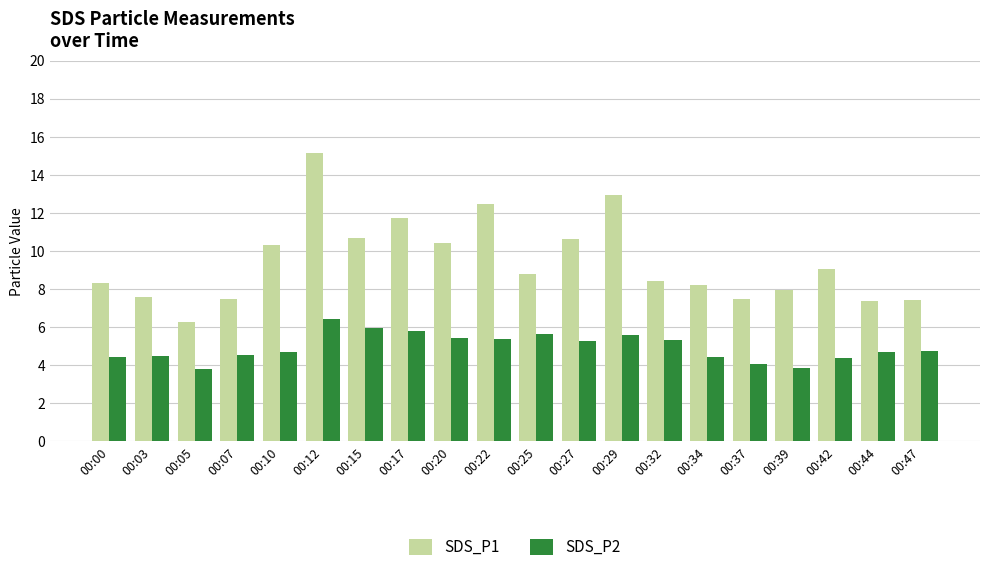

What is the maximum value shown in the chart?

15.1